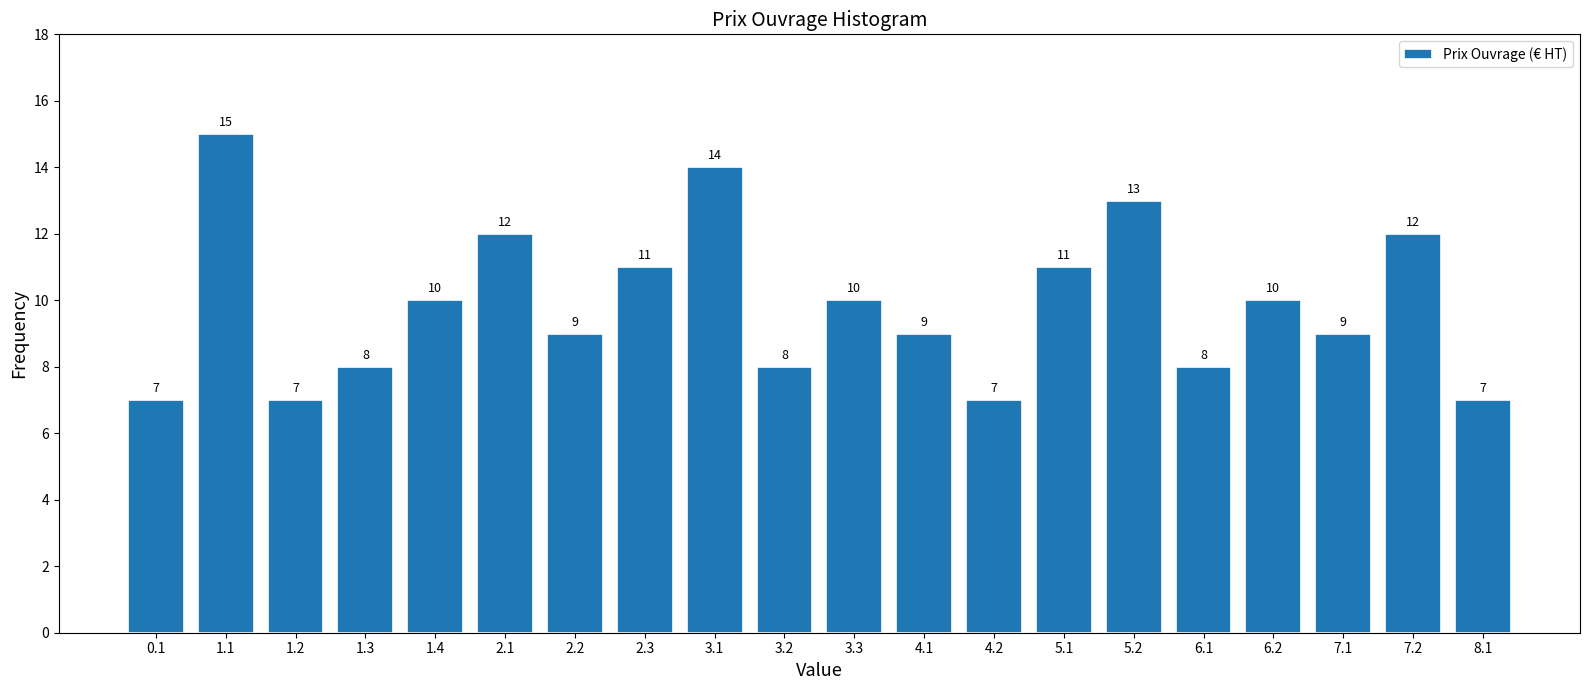

Reading left to right, extract all data points from this chart.

7	15	7	8	10	12	9	11	14	8	10	9	7	11	13	8	10	9	12	7